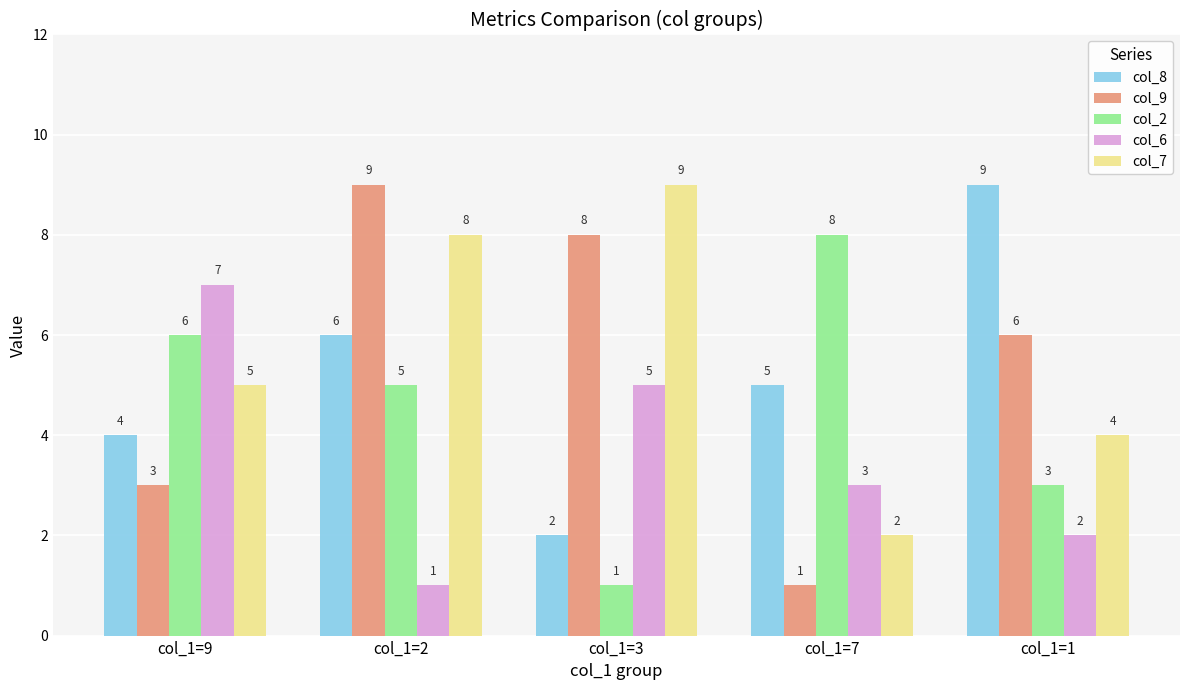

What is the difference between the second highest and minimum values in the col_6 series?

4